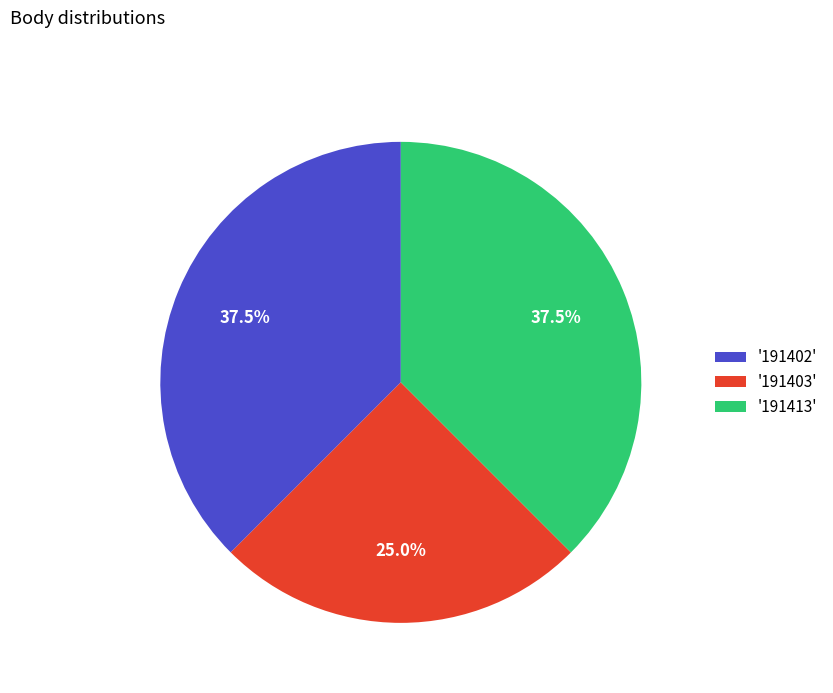

What is the ratio of the value at '191403' to the value at '191413'?

0.7